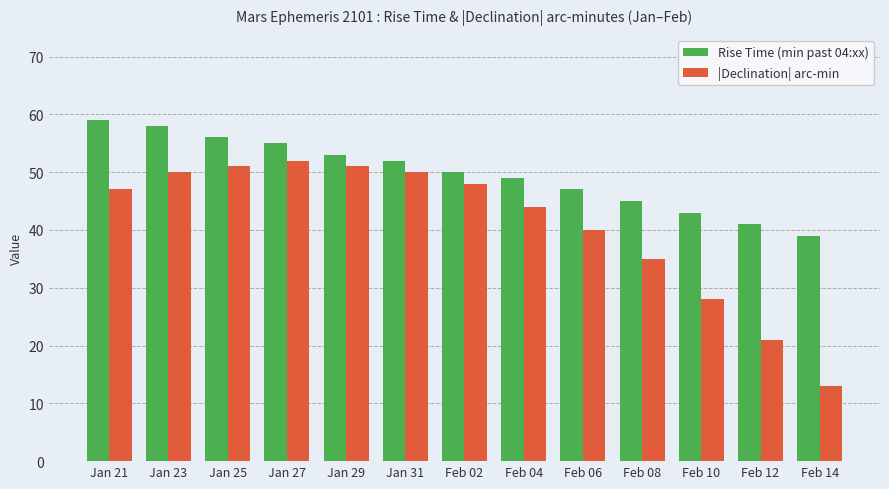

Count the number of categories in the chart.

13